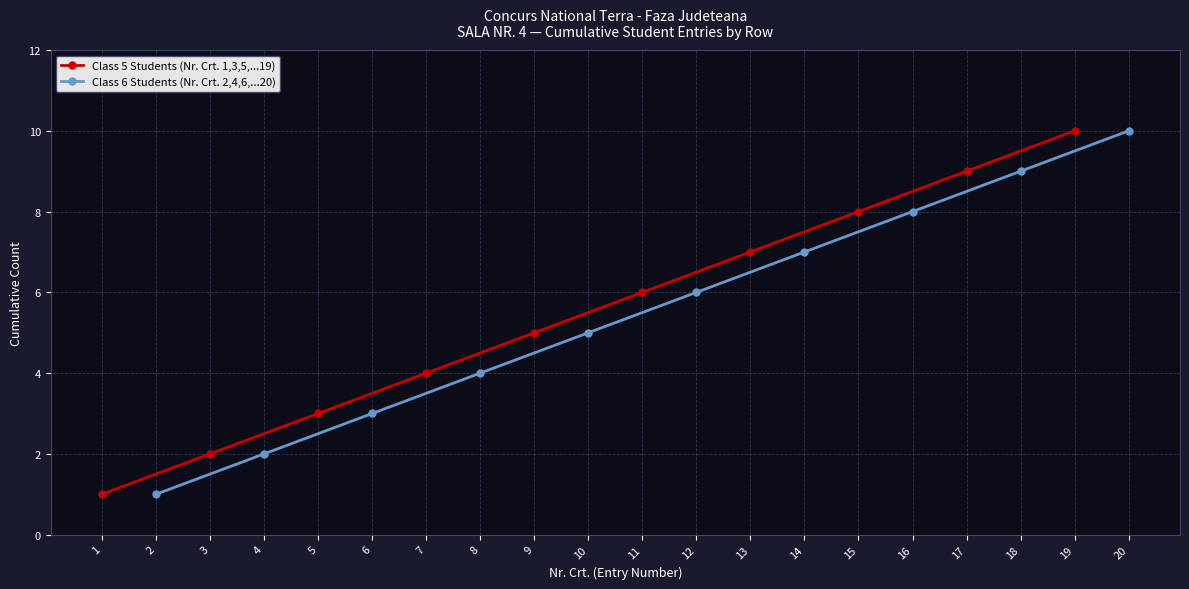

List the series in order of their peak value, highest first.

Class 5 Students (Nr. Crt. 1,3,5,...19), Class 6 Students (Nr. Crt. 2,4,6,...20)